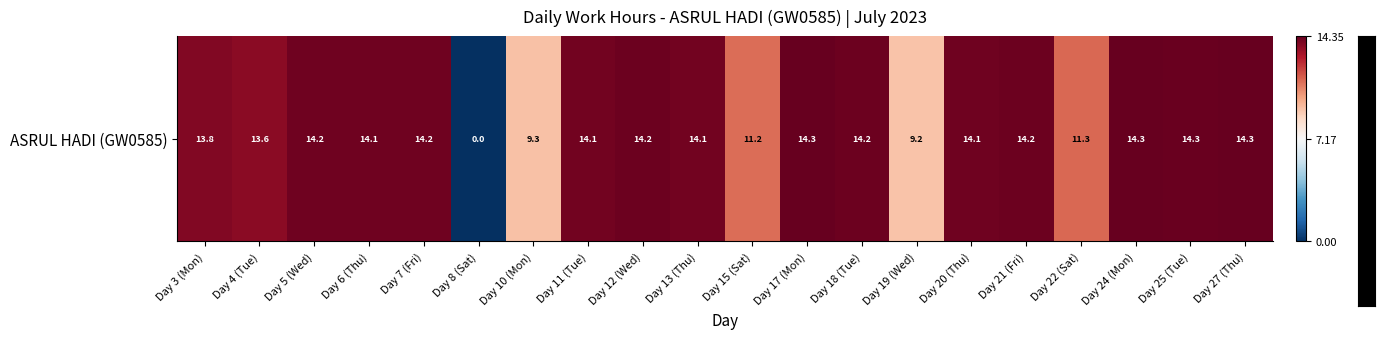

Reading left to right, extract all data points from this chart.

Day 3 (Mon)=6.6	Day 4 (Tue)=6.5	Day 5 (Wed)=7.0	Day 6 (Thu)=7.0	Day 7 (Fri)=7.0	Day 8 (Sat)=-7.2	Day 10 (Mon)=2.1	Day 11 (Tue)=6.9	Day 12 (Wed)=7.0	Day 13 (Thu)=6.9	Day 15 (Sat)=4.0	Day 17 (Mon)=7.1	Day 18 (Tue)=7.1	Day 19 (Wed)=2.0	Day 20 (Thu)=7.0	Day 21 (Fri)=7.1	Day 22 (Sat)=4.1	Day 24 (Mon)=7.1	Day 25 (Tue)=7.1	Day 27 (Thu)=7.2